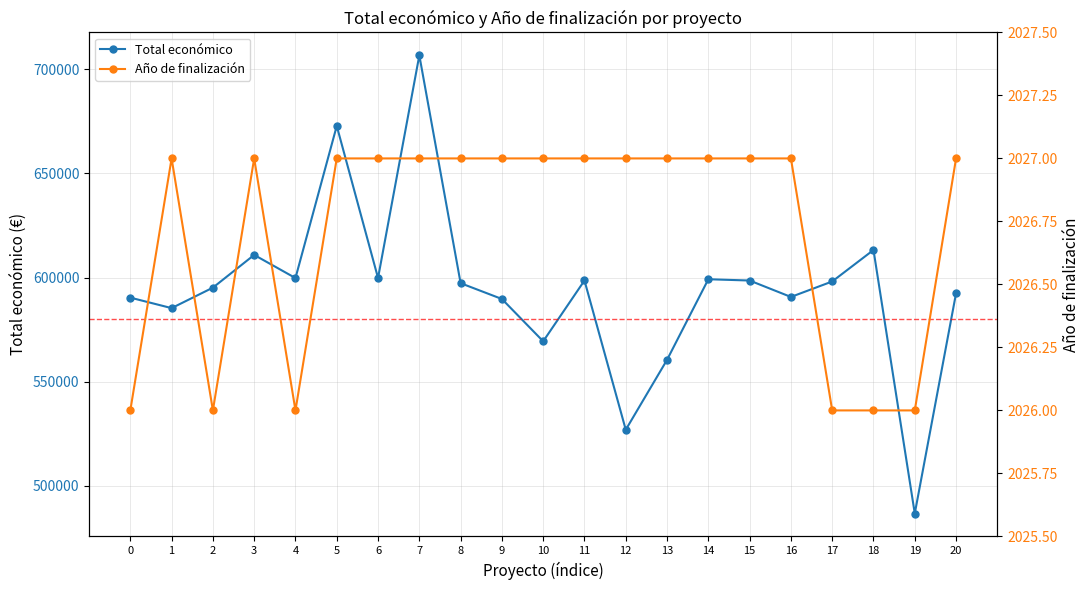

Rank the series by their average value, from lowest to highest.

Año de finalización, Total económico